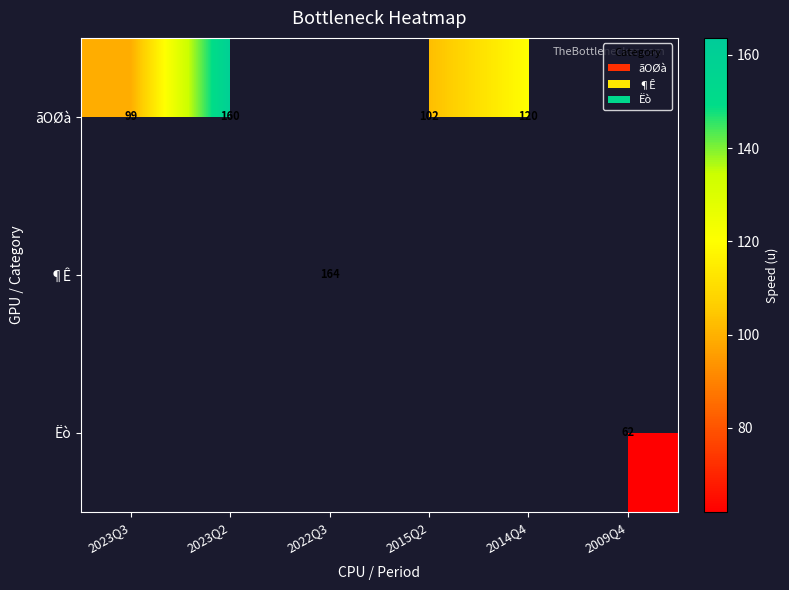

What is the difference between the ãOØà values at 2023Q3 and 2023Q2?

61